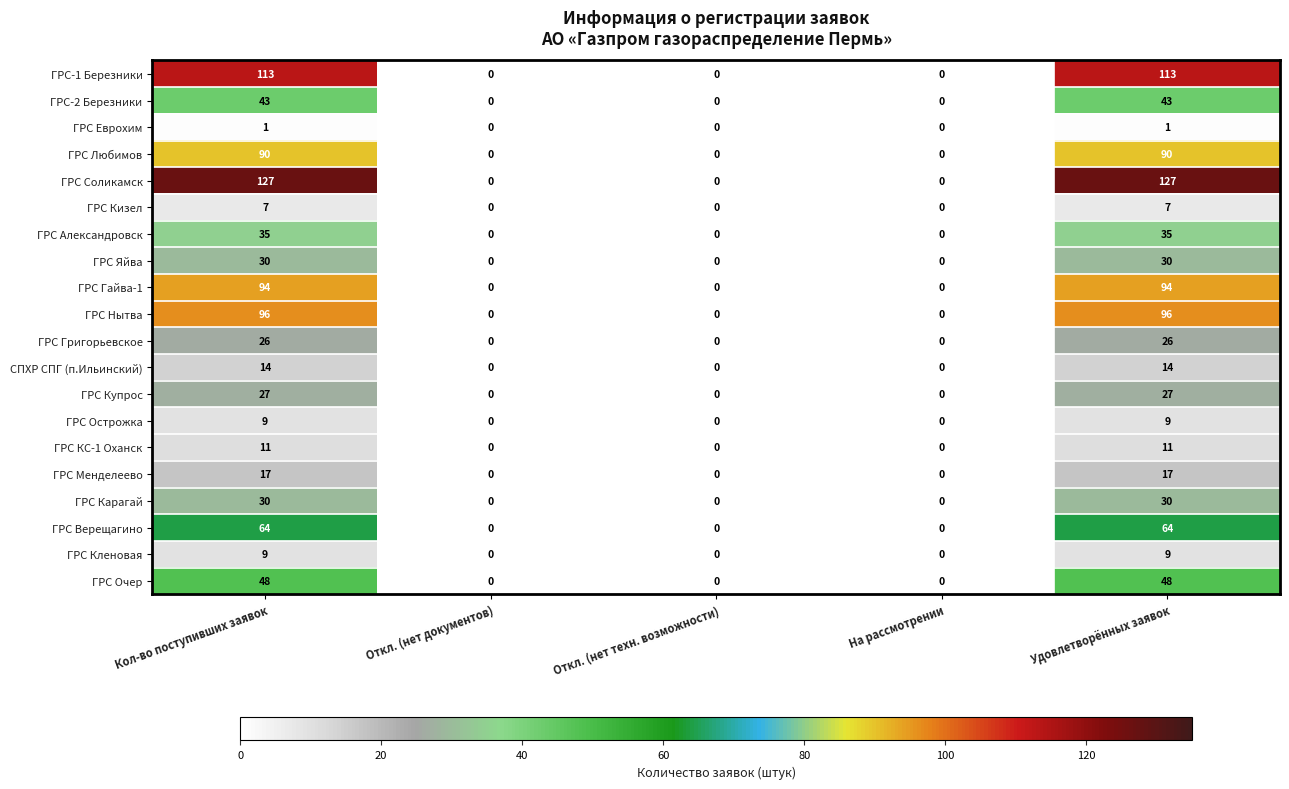

Is it true that СПХР СПГ (п.Ильинский) equals 8 at На рассмотрении?

False